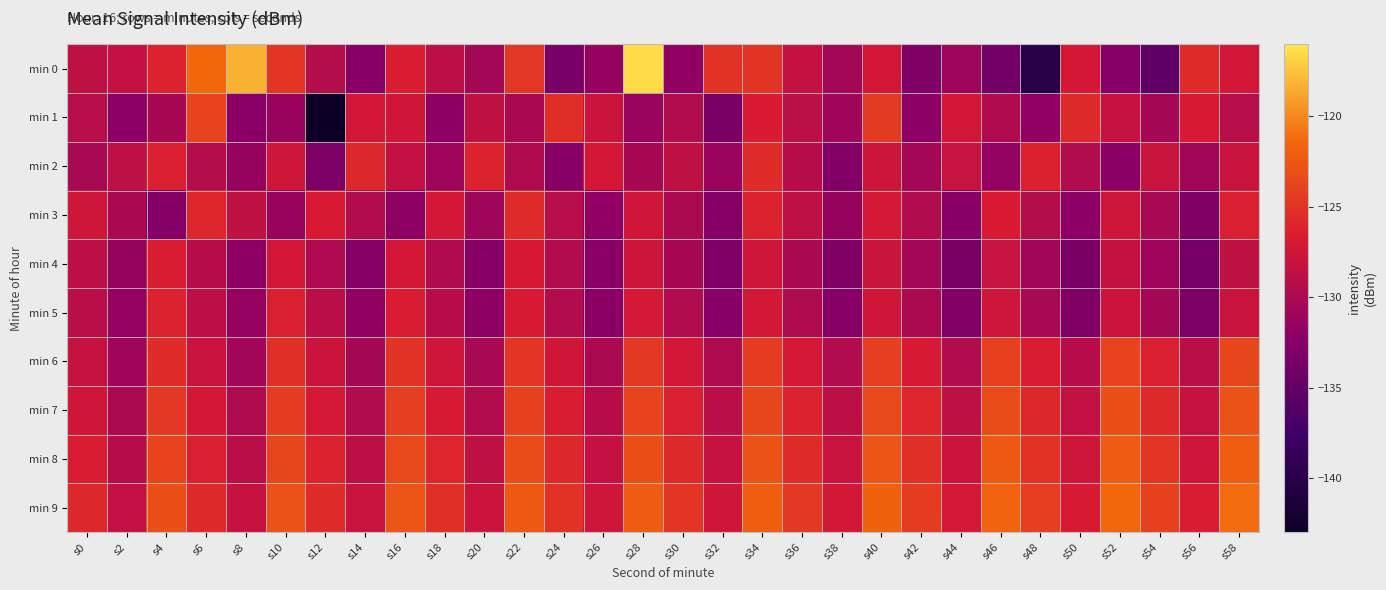

How many data points does each series have?

30